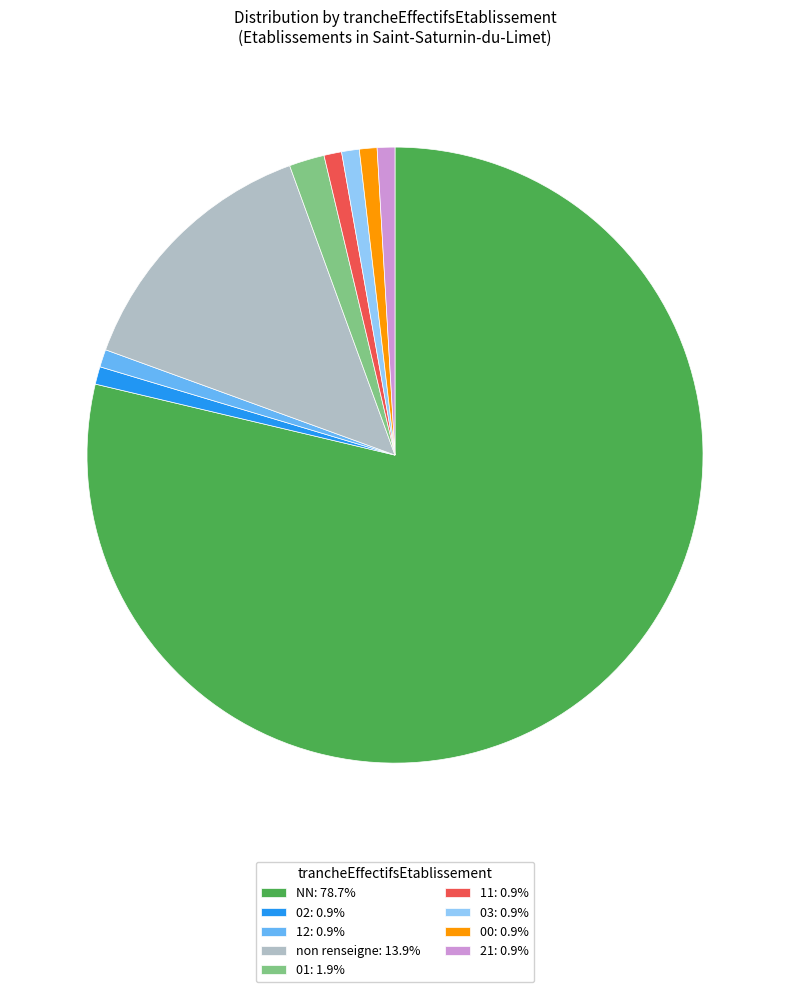

What is the ratio of the value at 12: 0.9% to the value at 02: 0.9%?

1.0